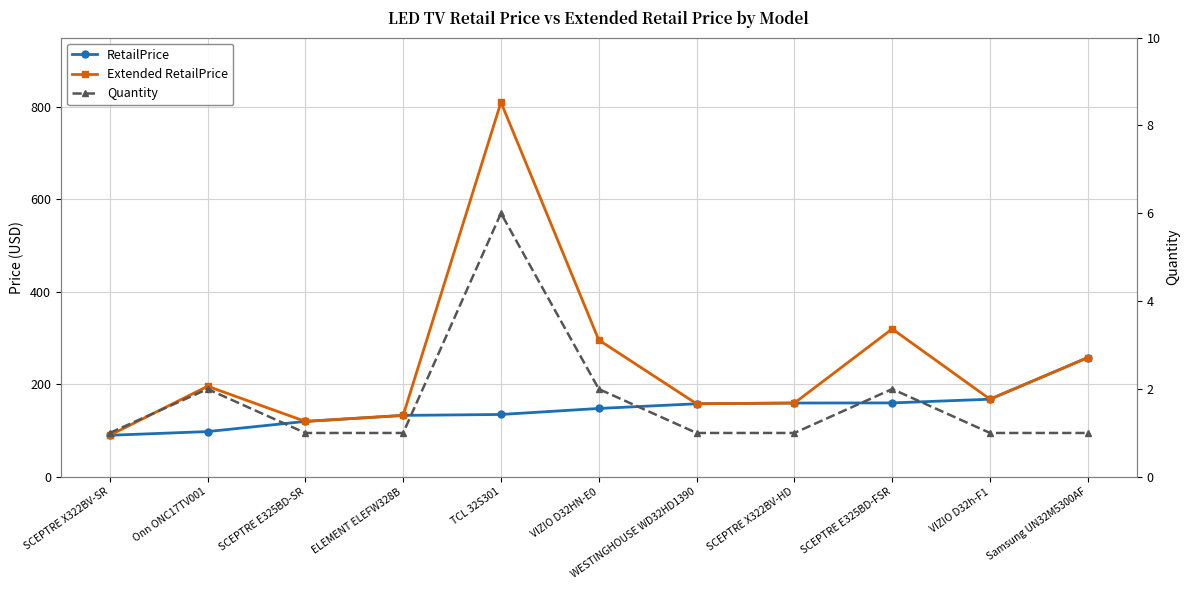

True or false: RetailPrice and Extended RetailPrice cross at least once.

False